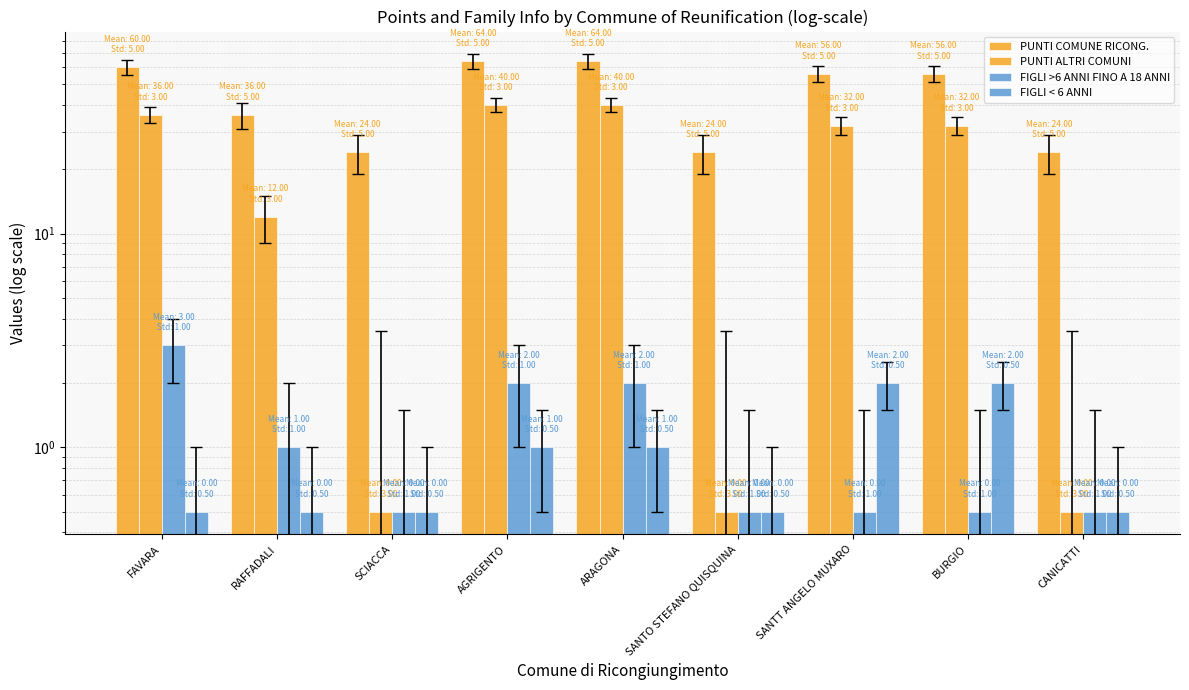

The FIGLI < 6 ANNI series shows 1.0 at ARAGONA. True or false?

True